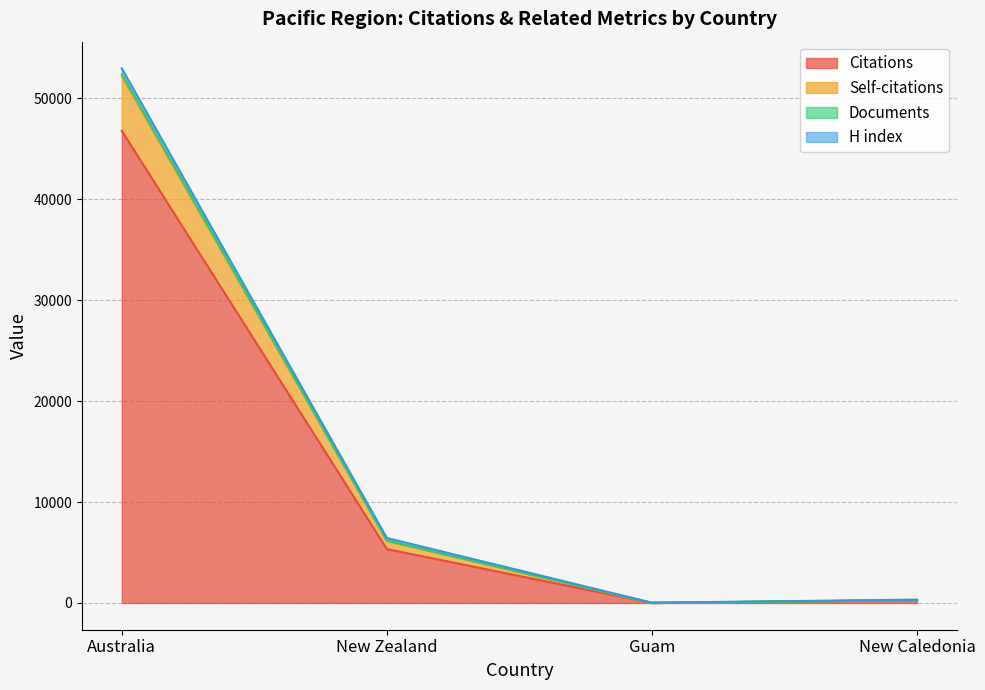

Is the value of Self-citations at New Caledonia greater than the value of Citations at Australia?

No